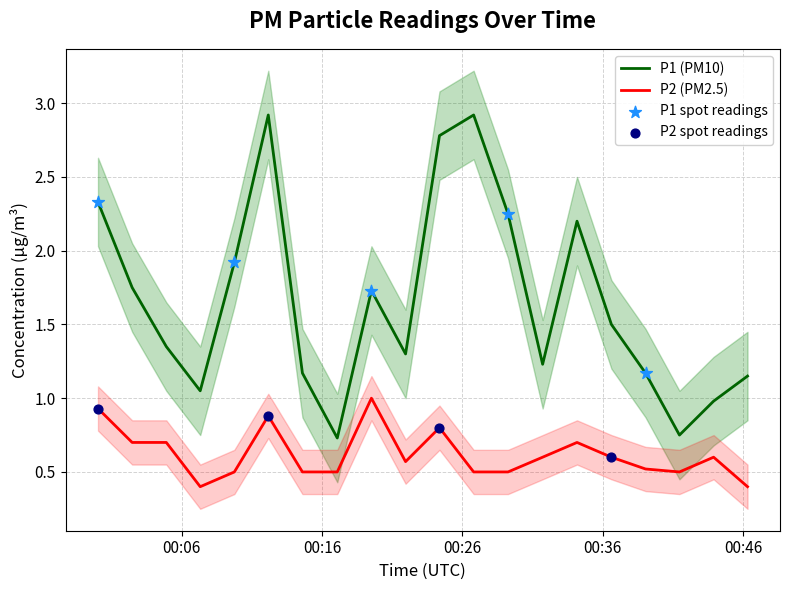

At which category is the sum across all series the highest?

2023-02-01T00:12:10